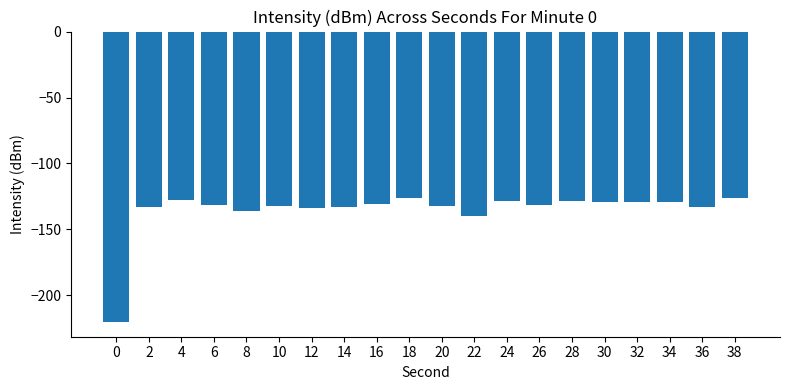

Does the chart contain stacked bars?

No